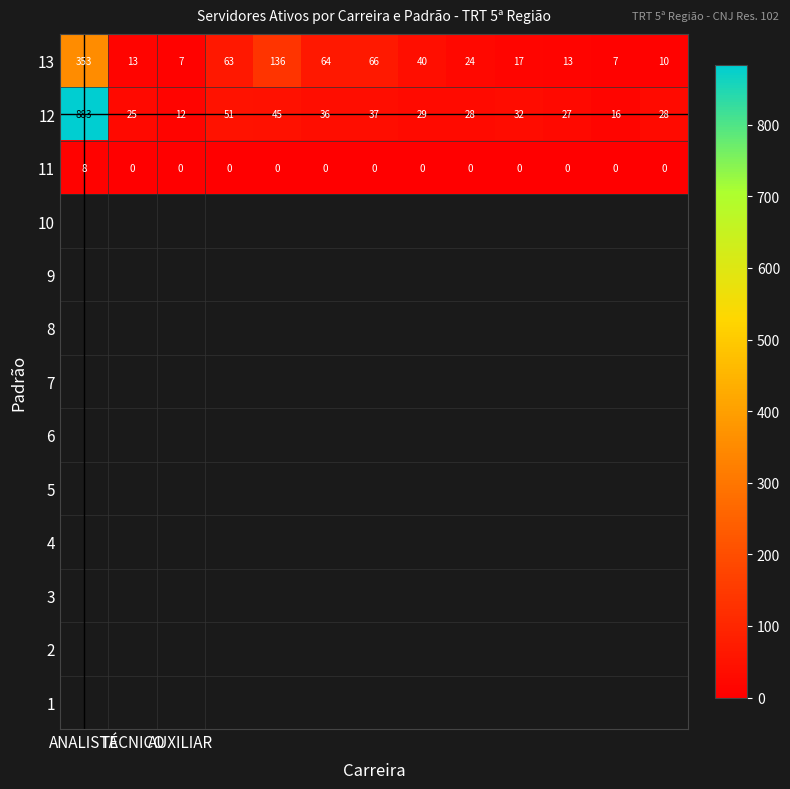

Which series has the largest total across all categories?

12